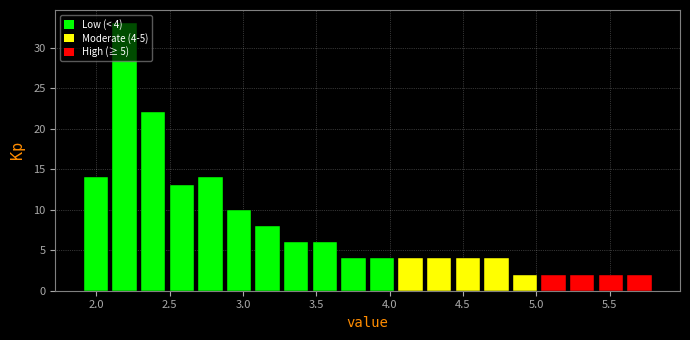

Read against the x-axis, roughly where is the centre of the tallest bar?

2.20